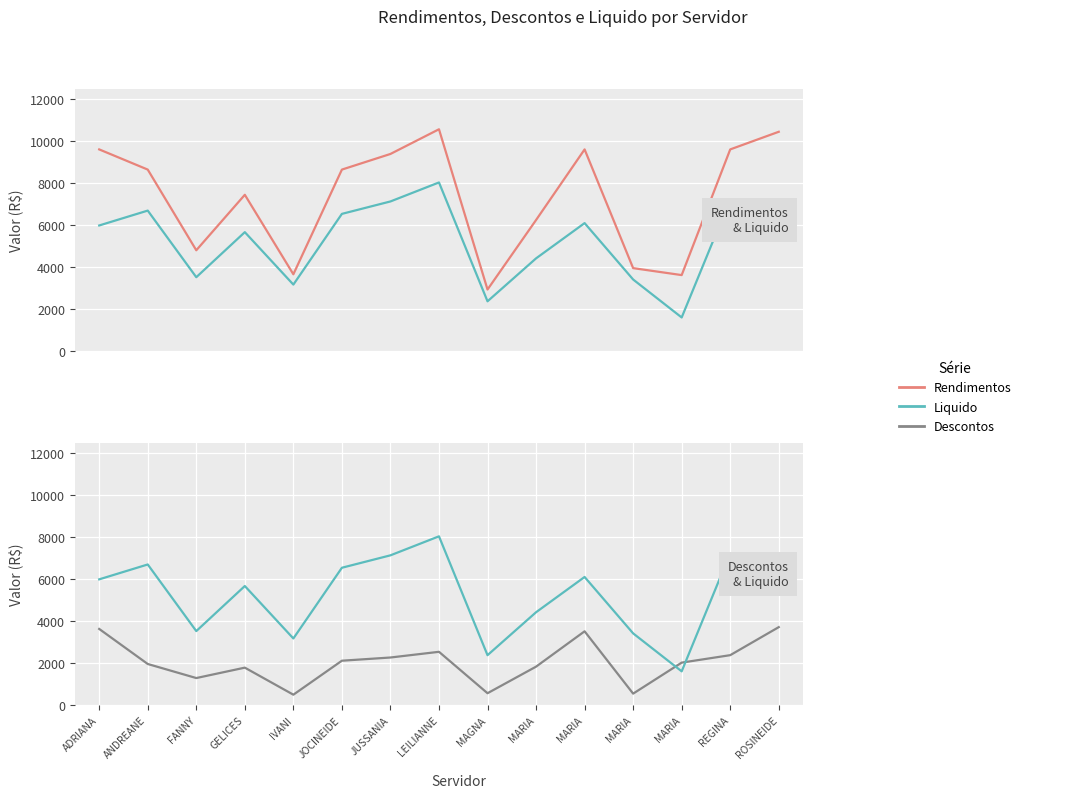

What are all the series names shown in the legend?

Rendimentos, Liquido, Descontos